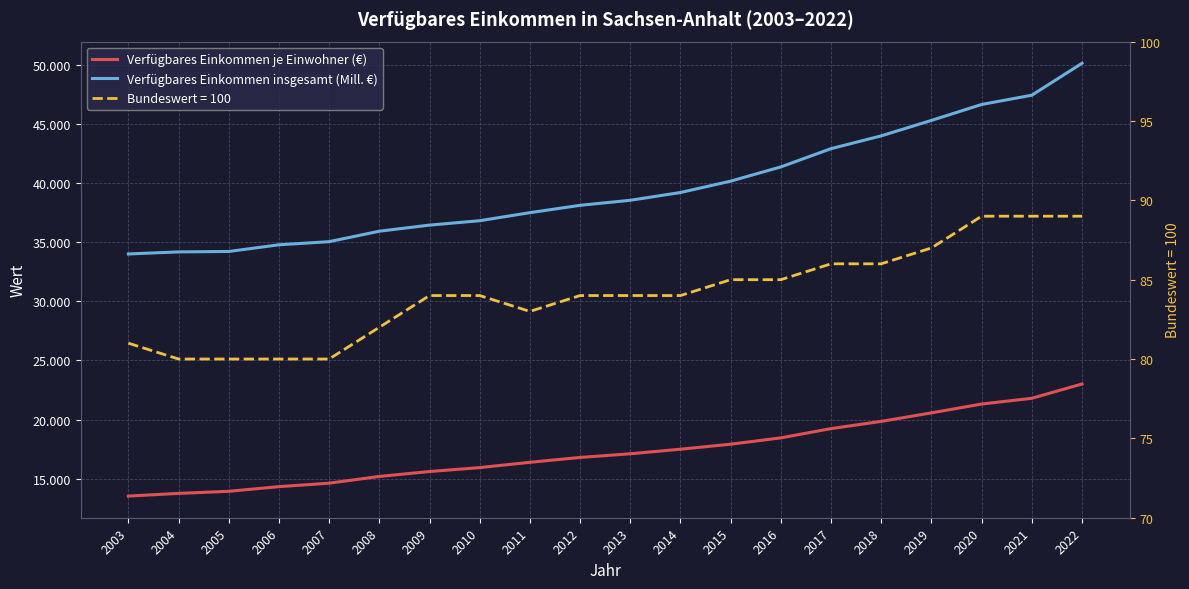

What is the difference between the highest and lowest values at 2007?

20412